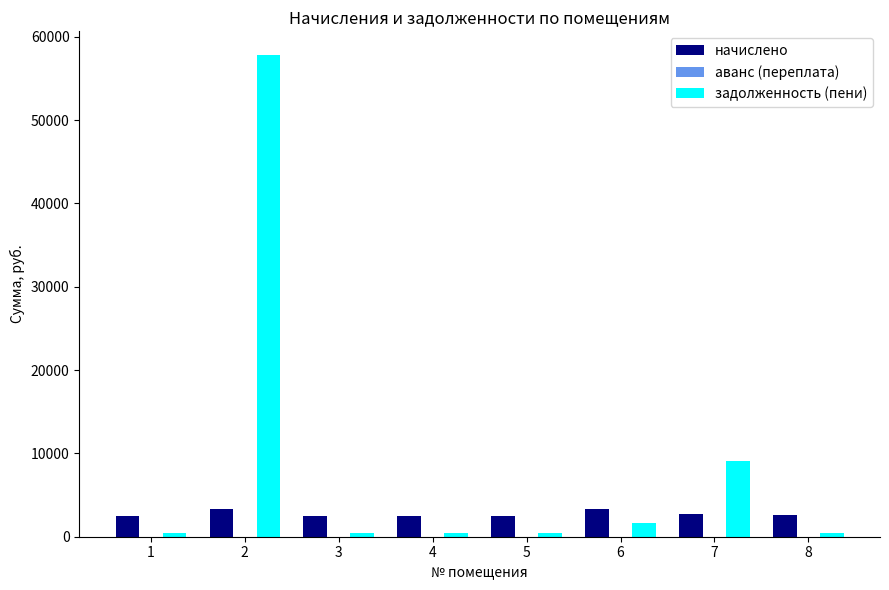

What is the difference between the начислено values at 1 and 2?

929.6